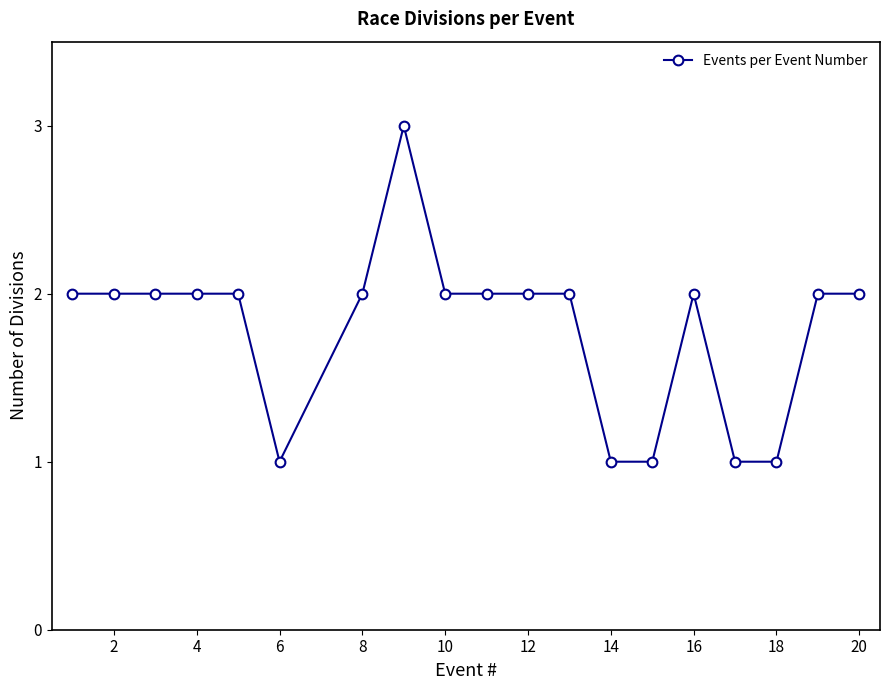

Reading left to right, list all the values displayed in this chart.

2	2	2	2	2	1	2	3	2	2	2	2	1	1	2	1	1	2	2